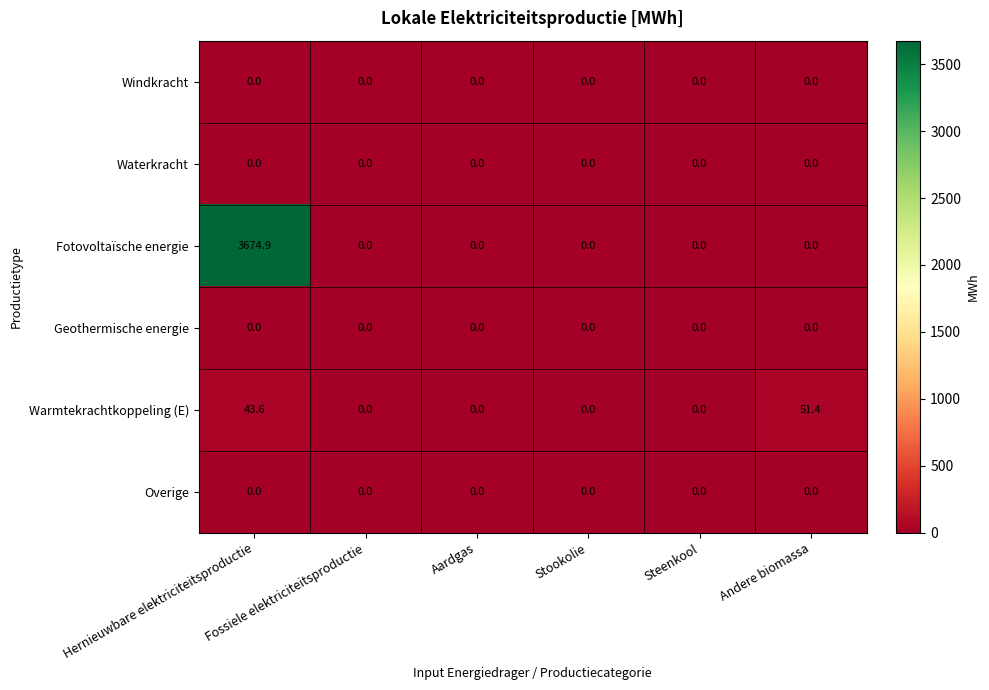

Which series has the largest total across all categories?

Fotovoltaïsche energie